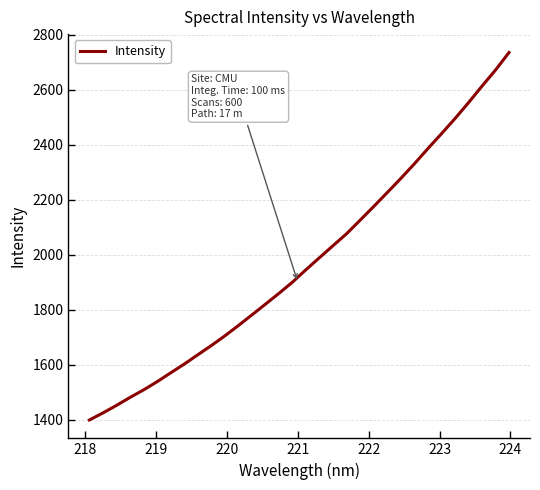

How many values are below 1945?

16